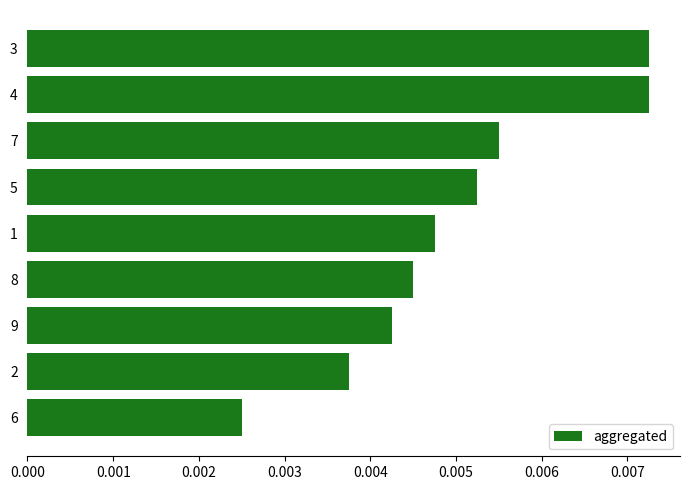

Count the values in the range 0 to 1.

9